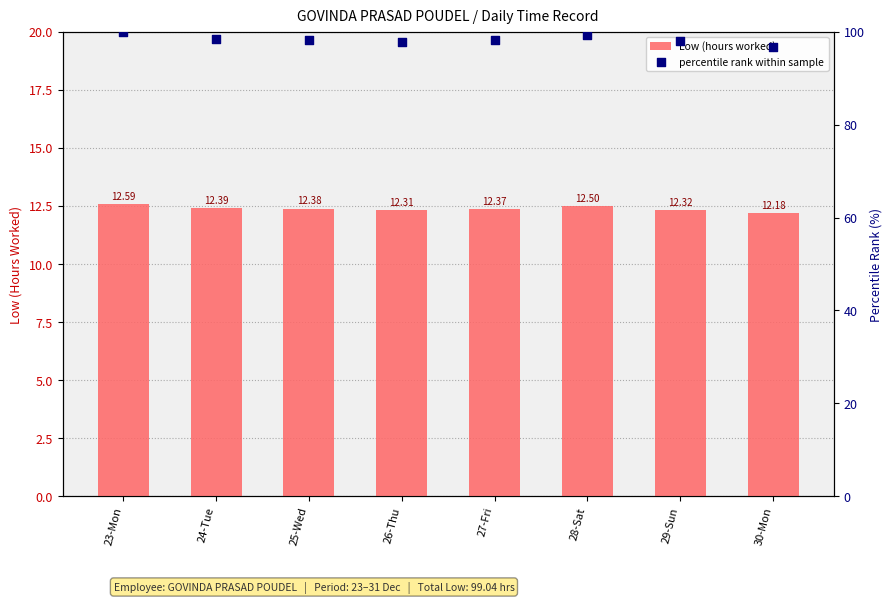

What is the total value across all series at 26-Thu?

110.1